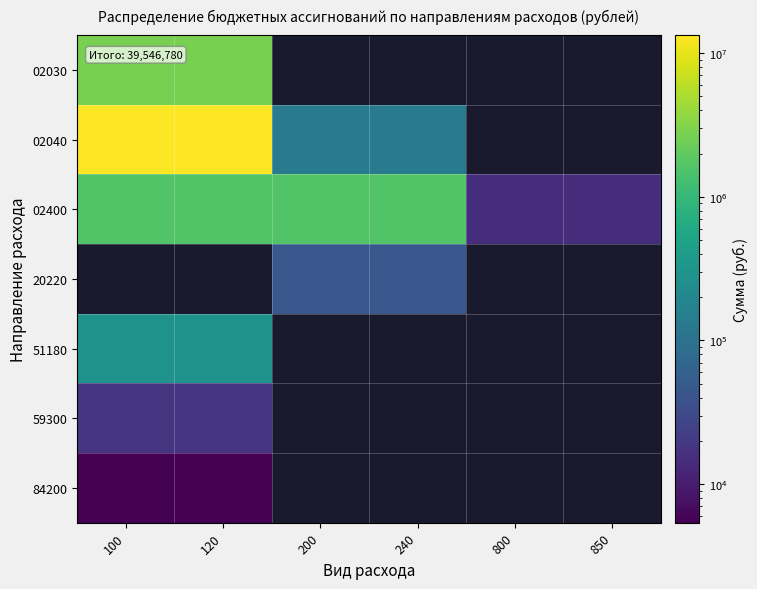

The value of 51180 at 100 is 490709.3. True or false?

False